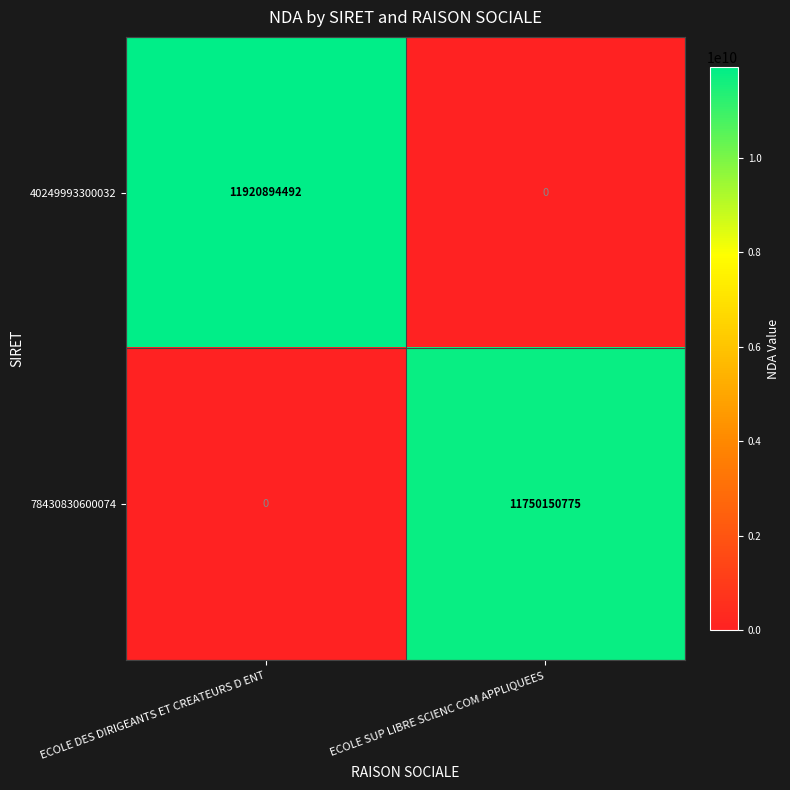

What is the sum of all 78430830600074 values?

11750150775